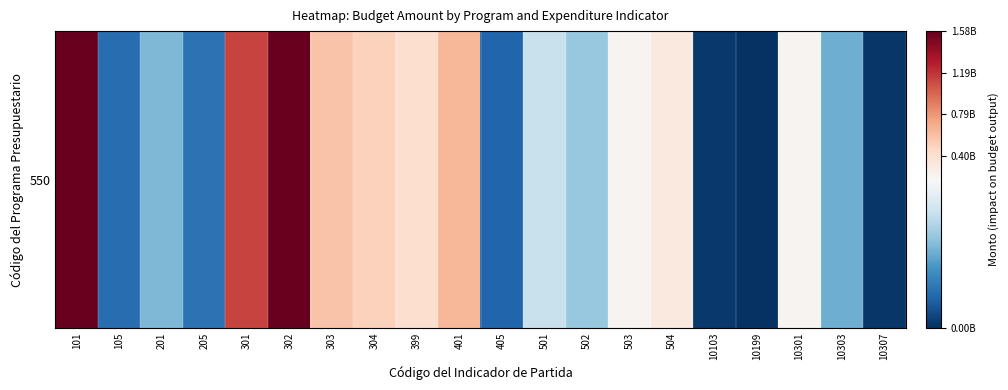

The value at 303 is 330803066. True or false?

False